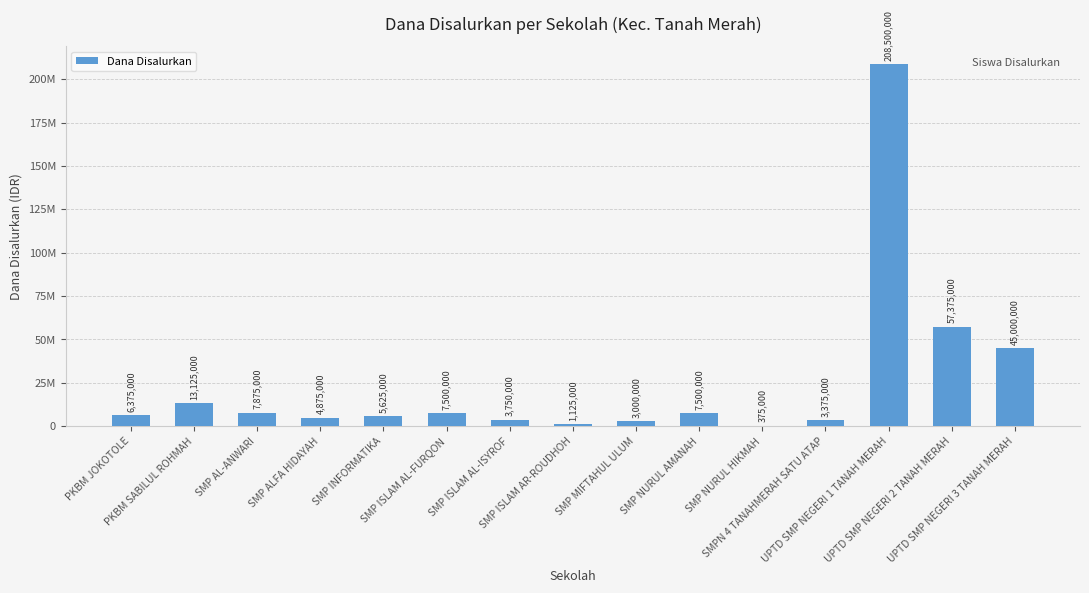

Are the bars horizontal?

No